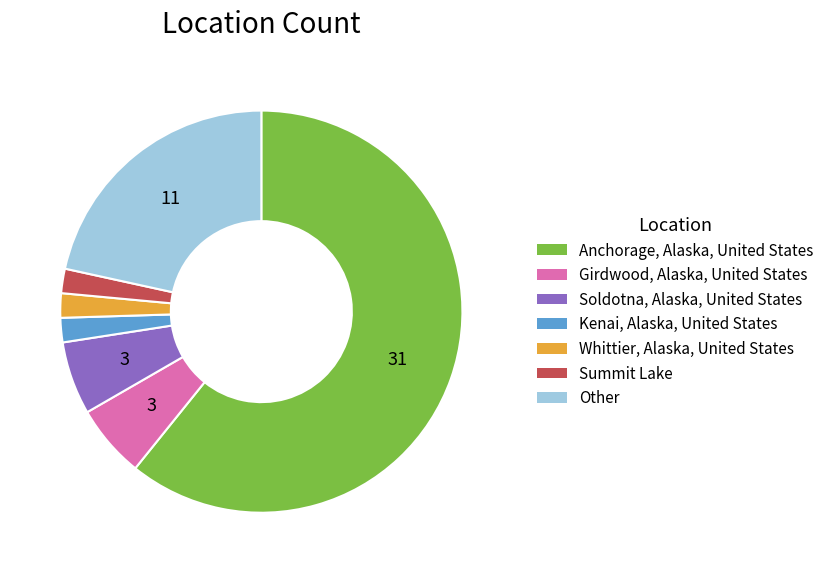

True or false: Summit Lake accounts for 2% of the total.

True